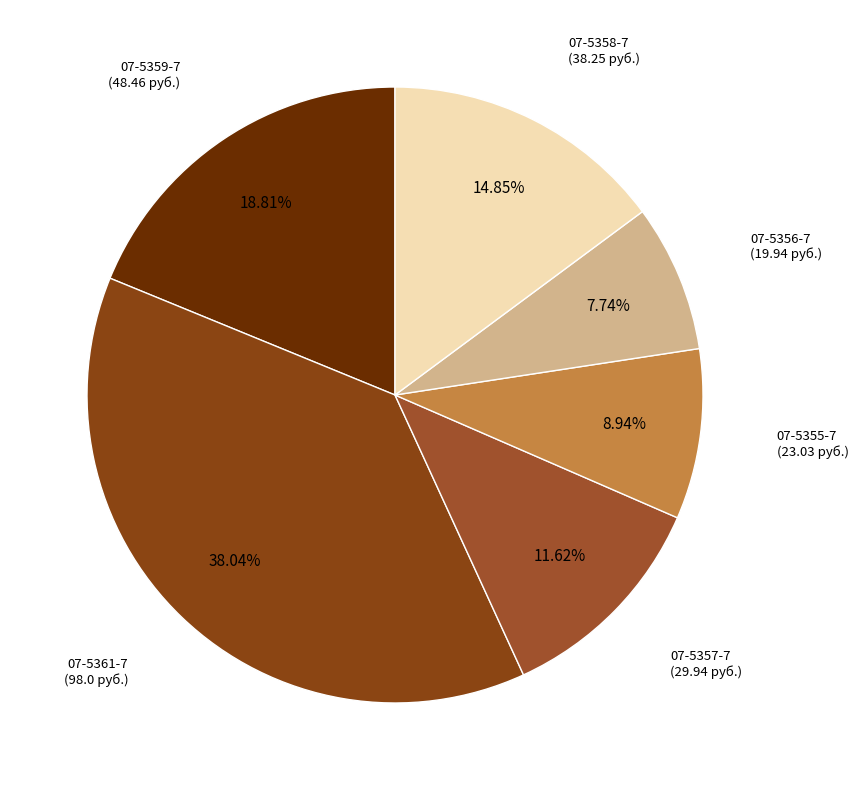

How many segments does this pie chart have?

6